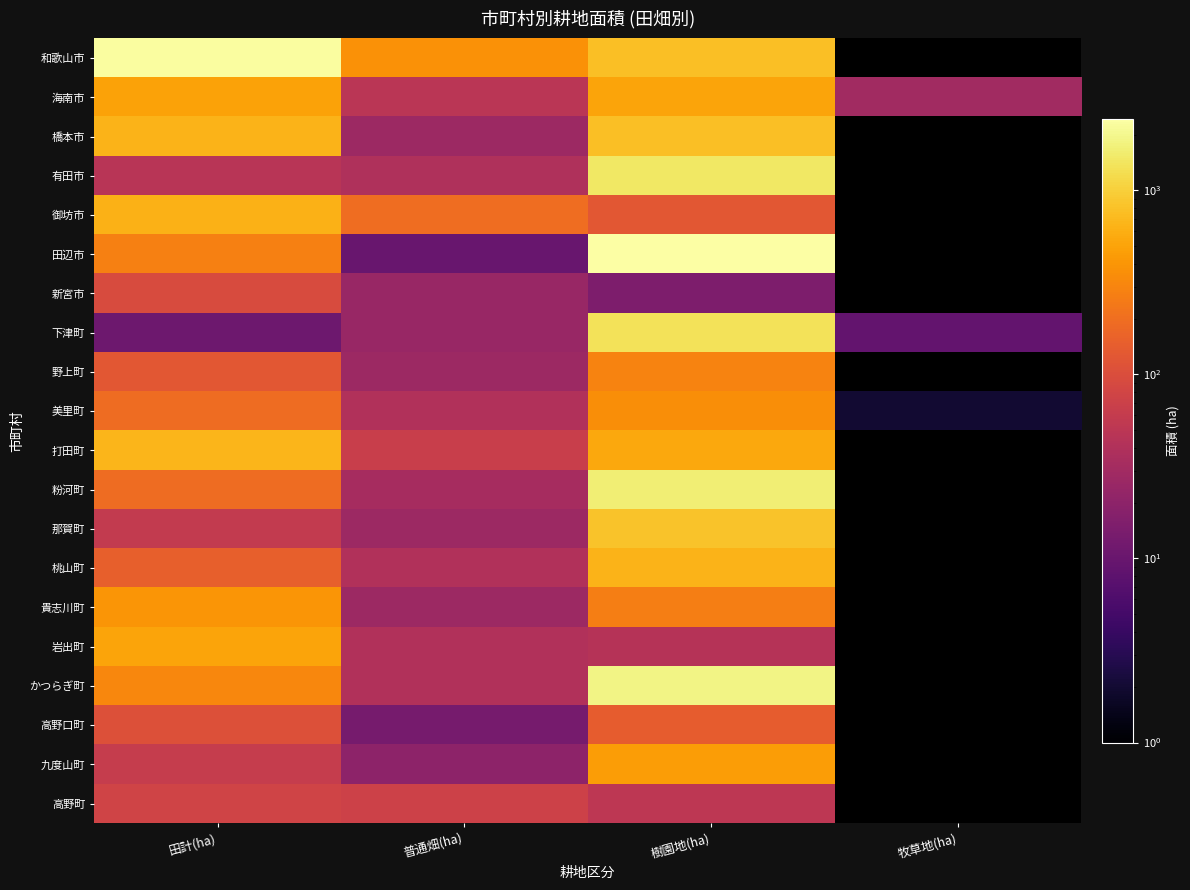

Where is 桃山町 nearest to the value 342?

田計(ha)